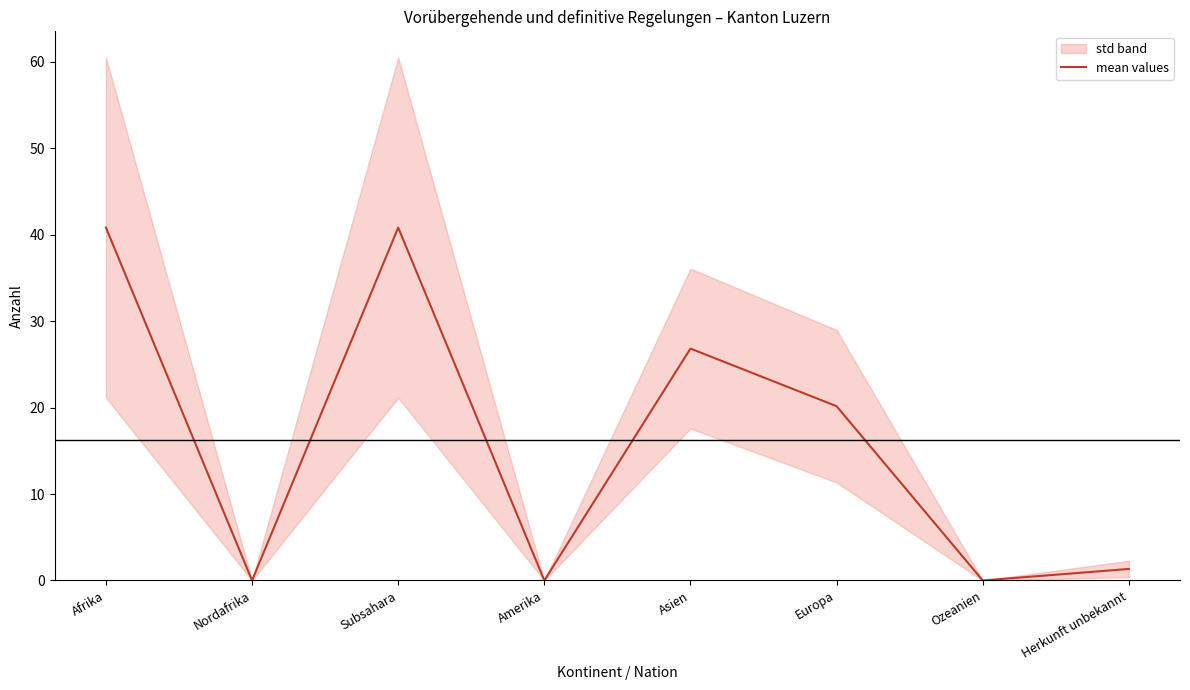

Count the number of data series in this chart.

1